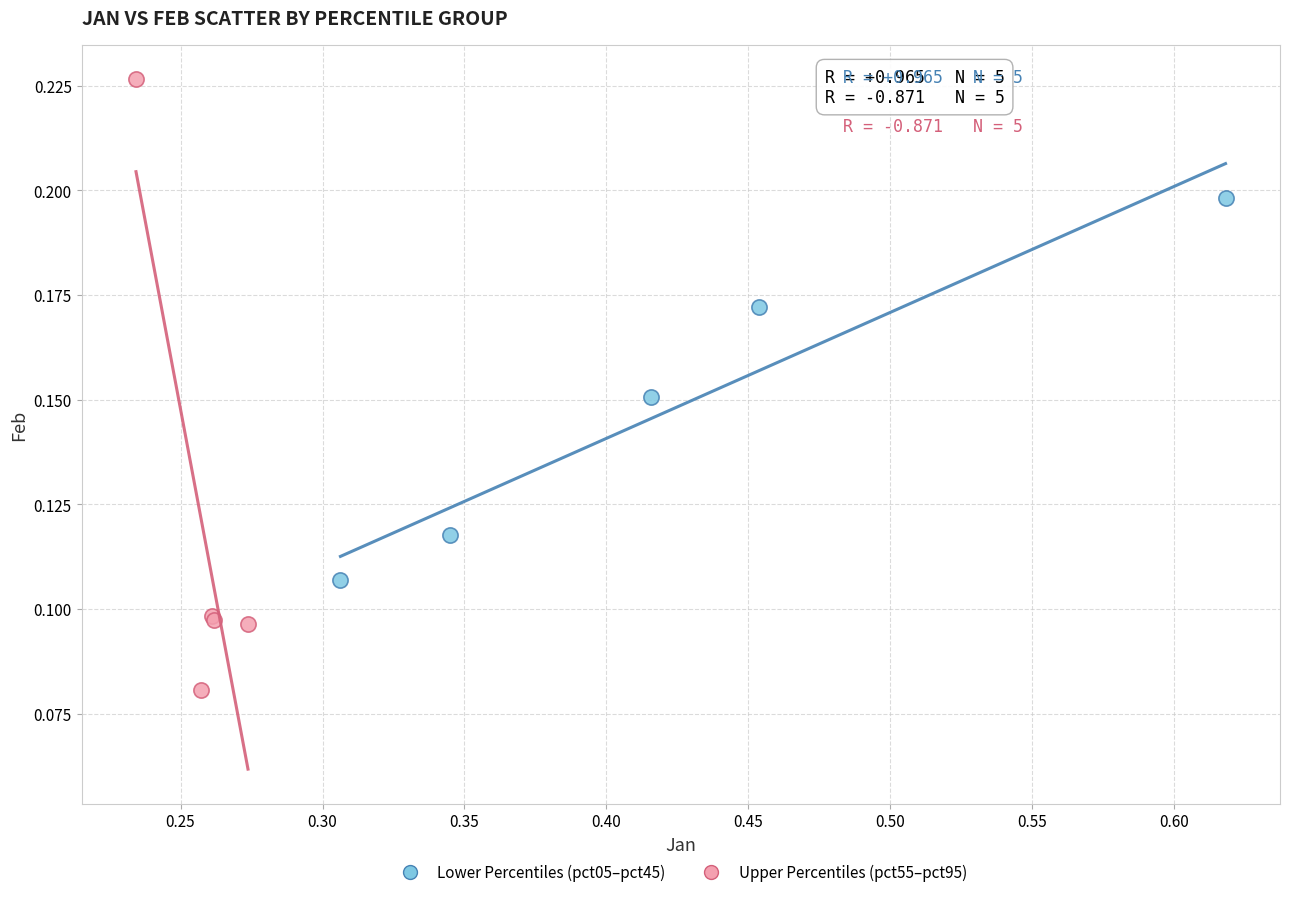

Which series contains the lowest Y value?

Upper Percentiles (pct55–pct95)